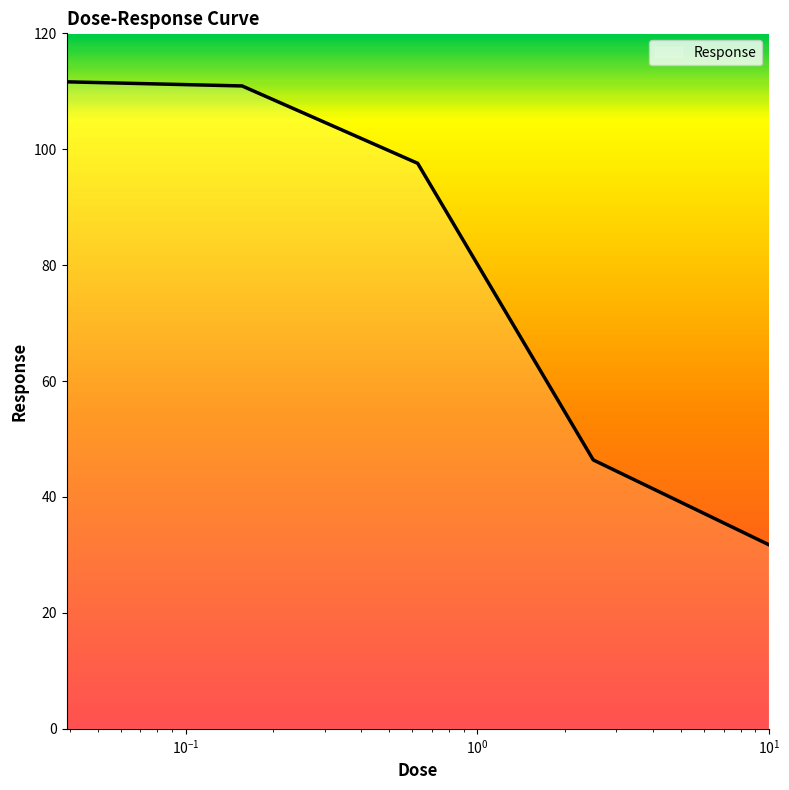

What is the minimum value shown in the chart?

31.8